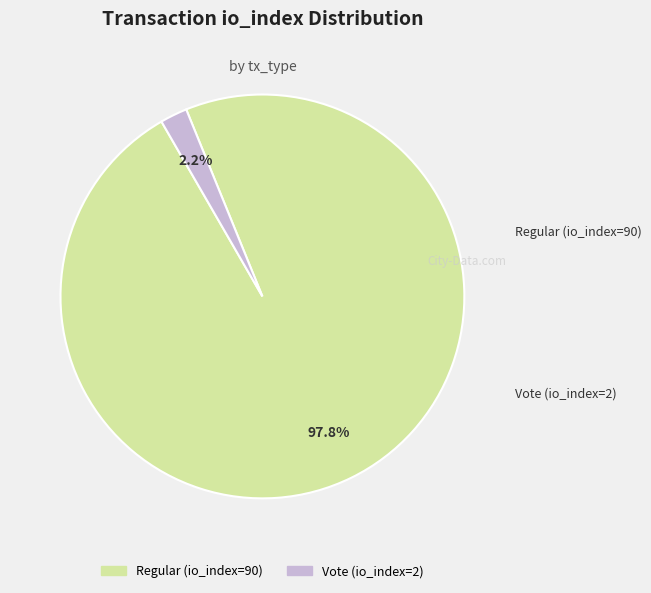

The Vote (io_index=2) slice represents 11% of the pie. True or false?

False